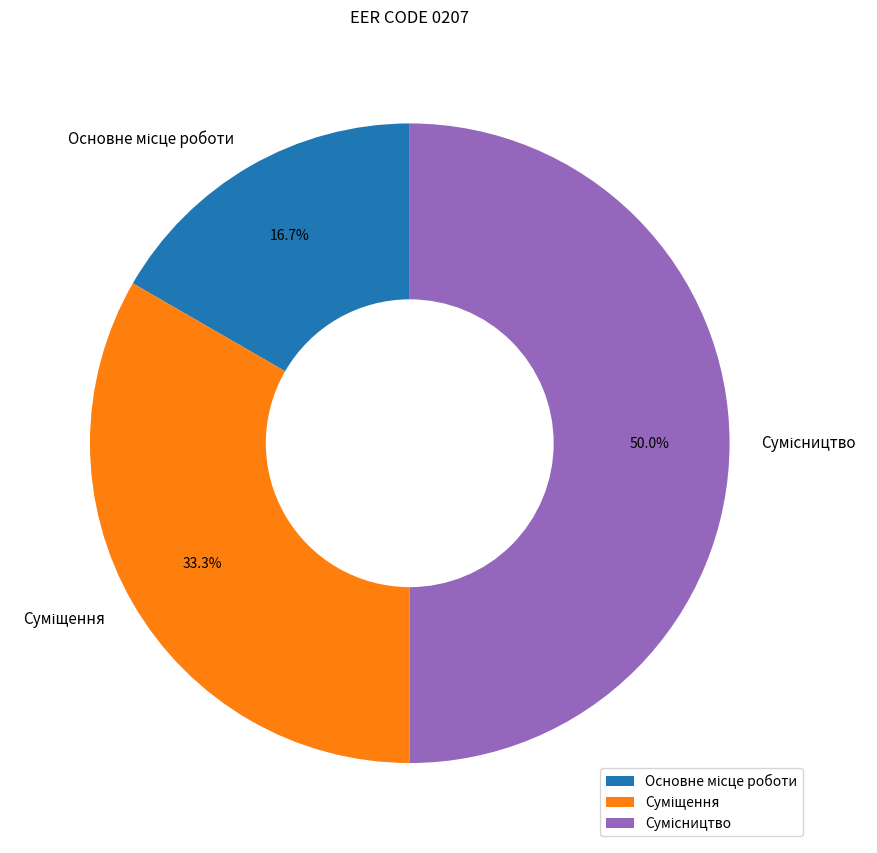

Does any single category account for the majority?

No